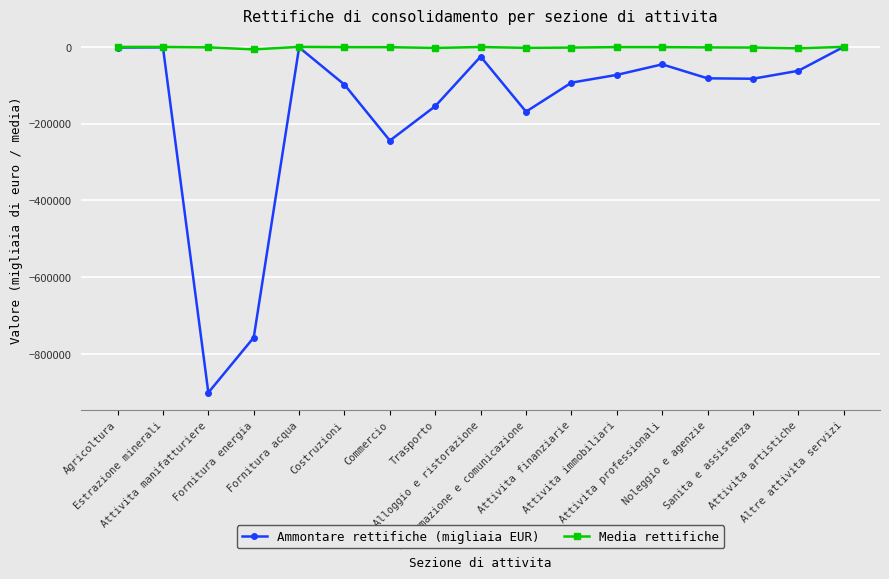

What is the sum of all Ammontare rettifiche (migliaia EUR) values?

-2794275.0